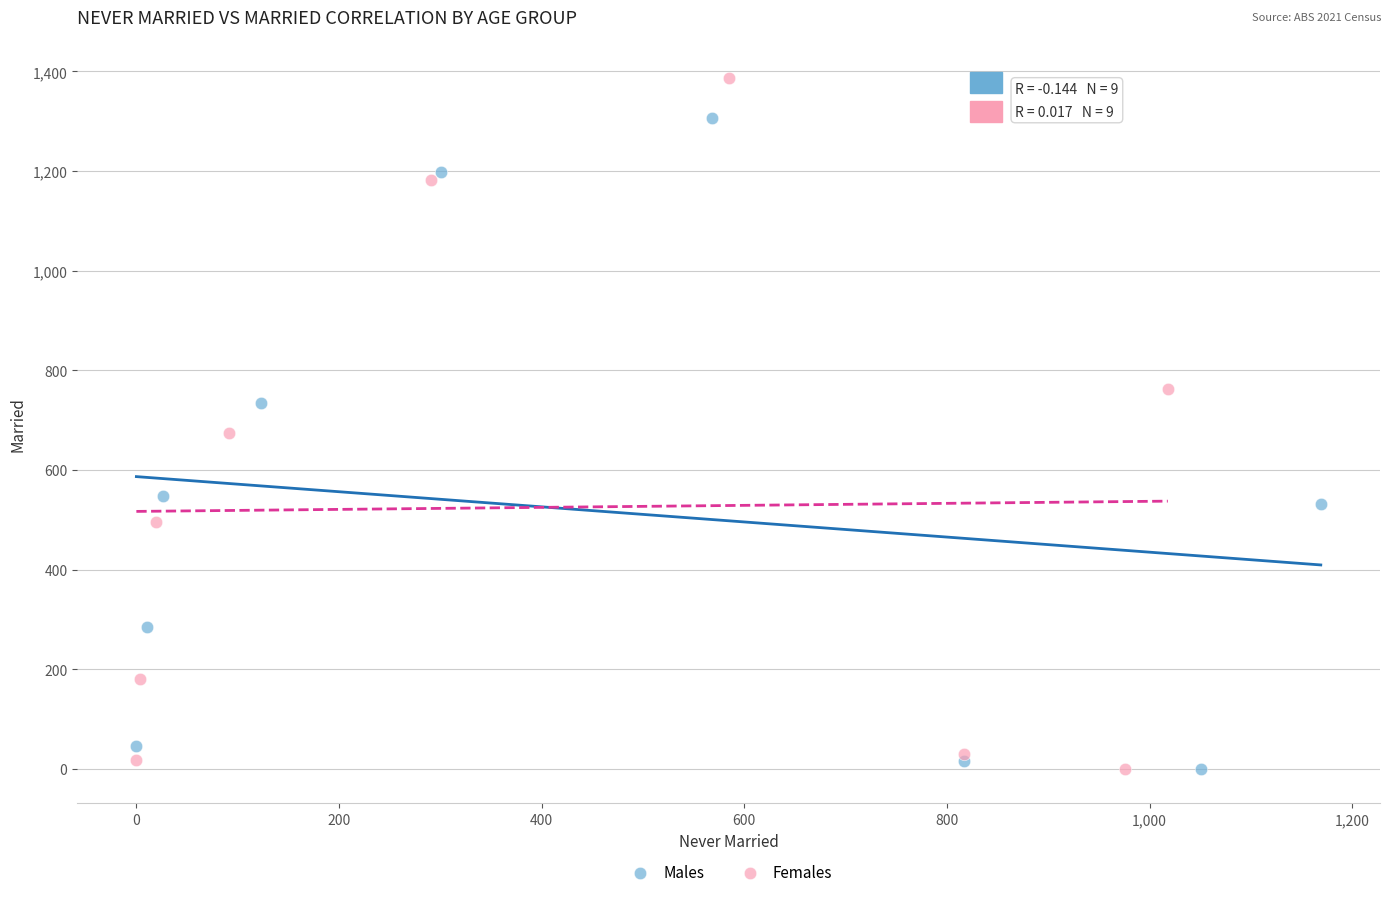

Which series reaches the maximum Y coordinate?

Females